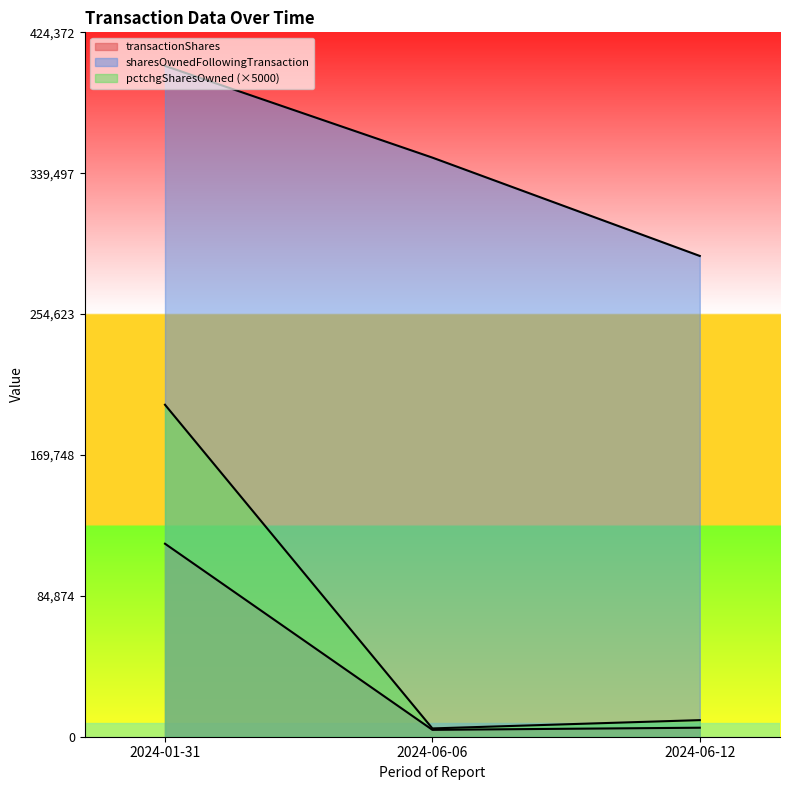

Reading left to right, what are all the values shown in this chart?

transactionShares: 2024-01-31=116278	2024-06-06=4145	2024-06-12=5428
sharesOwnedFollowingTransaction: 2024-01-31=404164	2024-06-06=348895	2024-06-12=289654
pctchgSharesOwned: 2024-01-31=200000	2024-06-06=5000	2024-06-12=10000